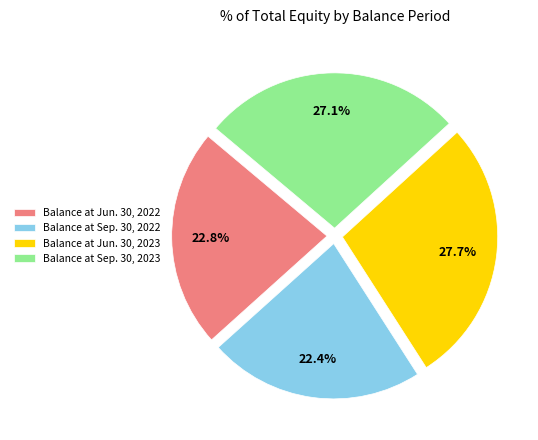

How many slices are in this pie chart?

4